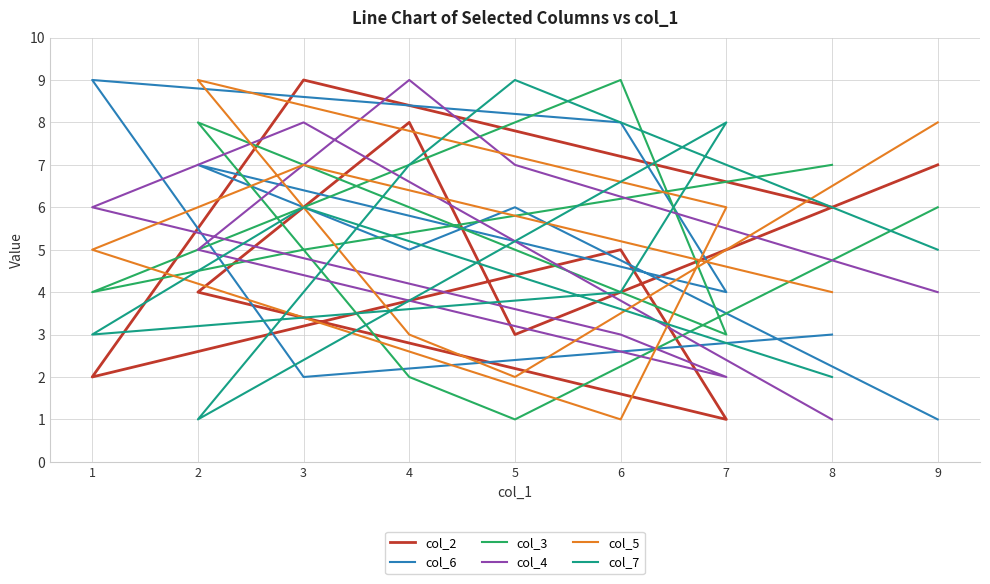

Where does the col_5 series first go above 5?

9